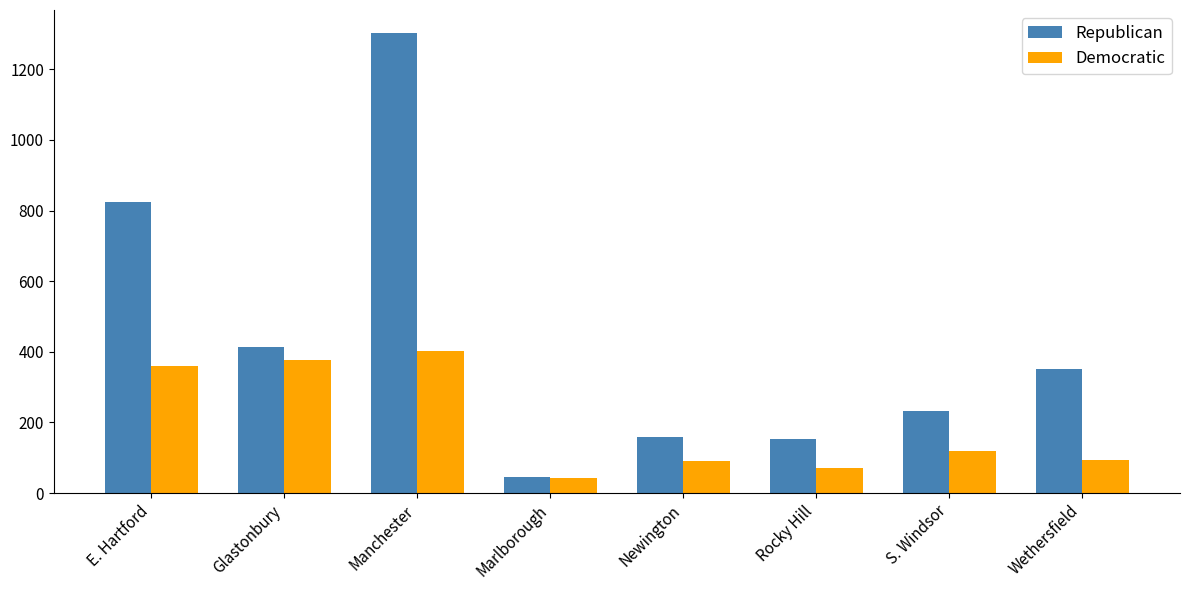

Which category has the highest value across all series?

Manchester